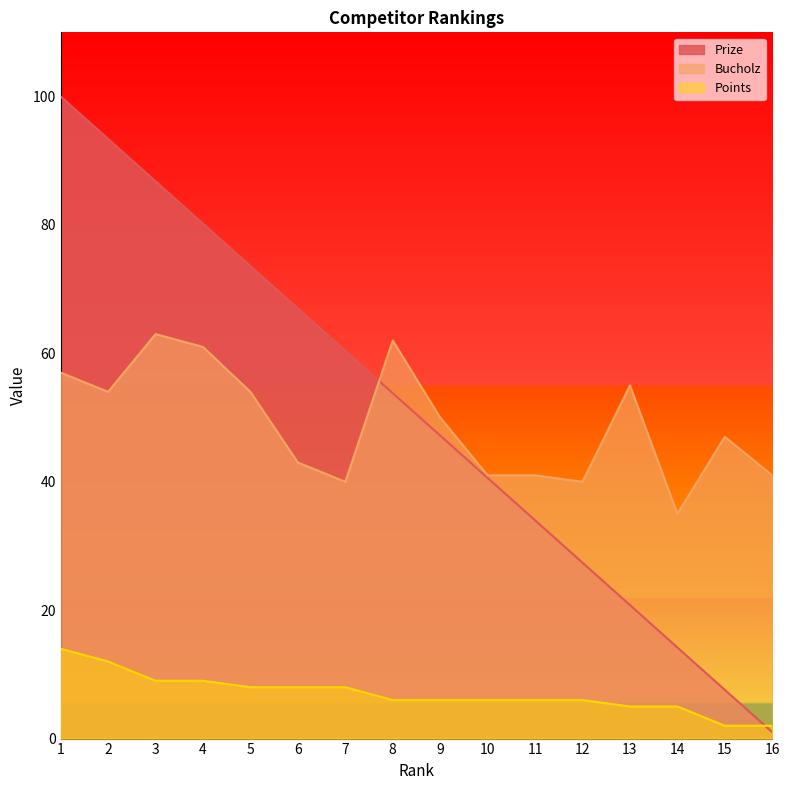

What are all the series names shown in the legend?

Prize, Bucholz, Points